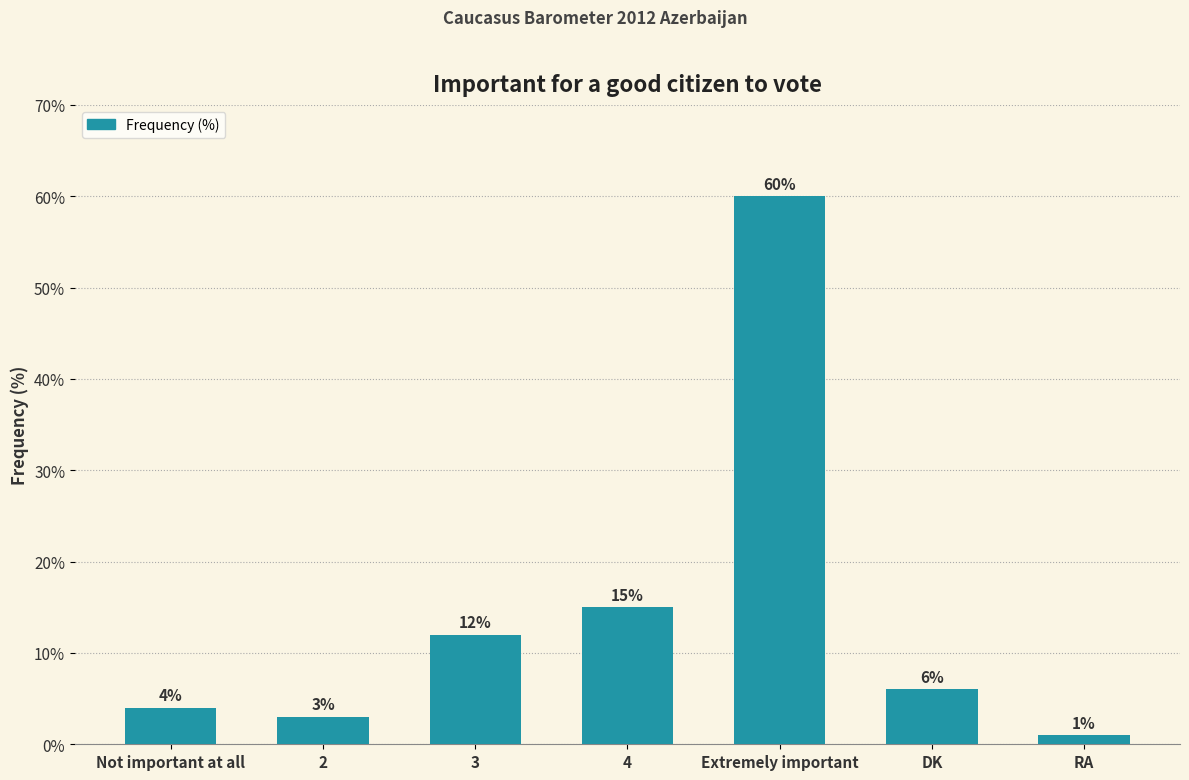

Which category has the lowest value across all series?

RA